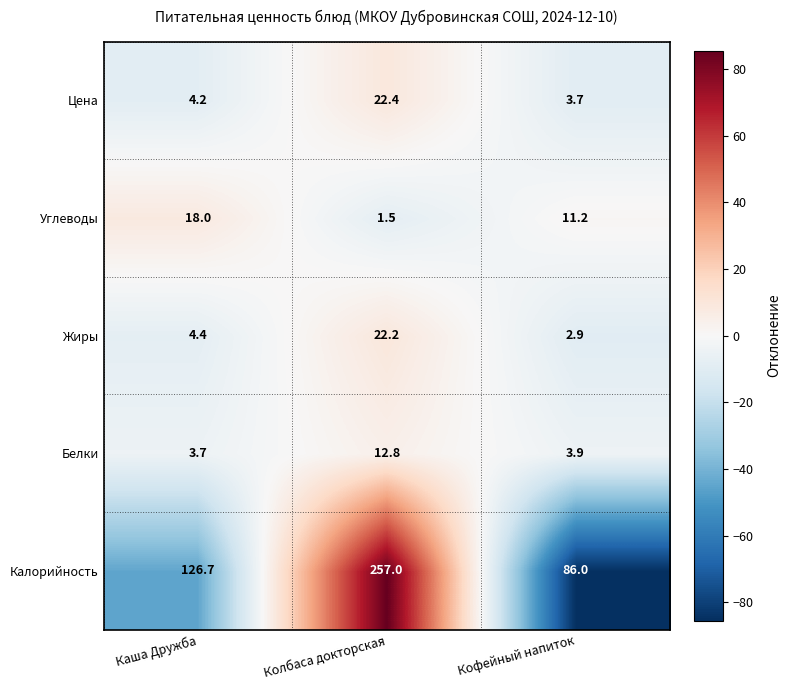

The value of Белки at Кофейный напиток is 3.9. True or false?

True